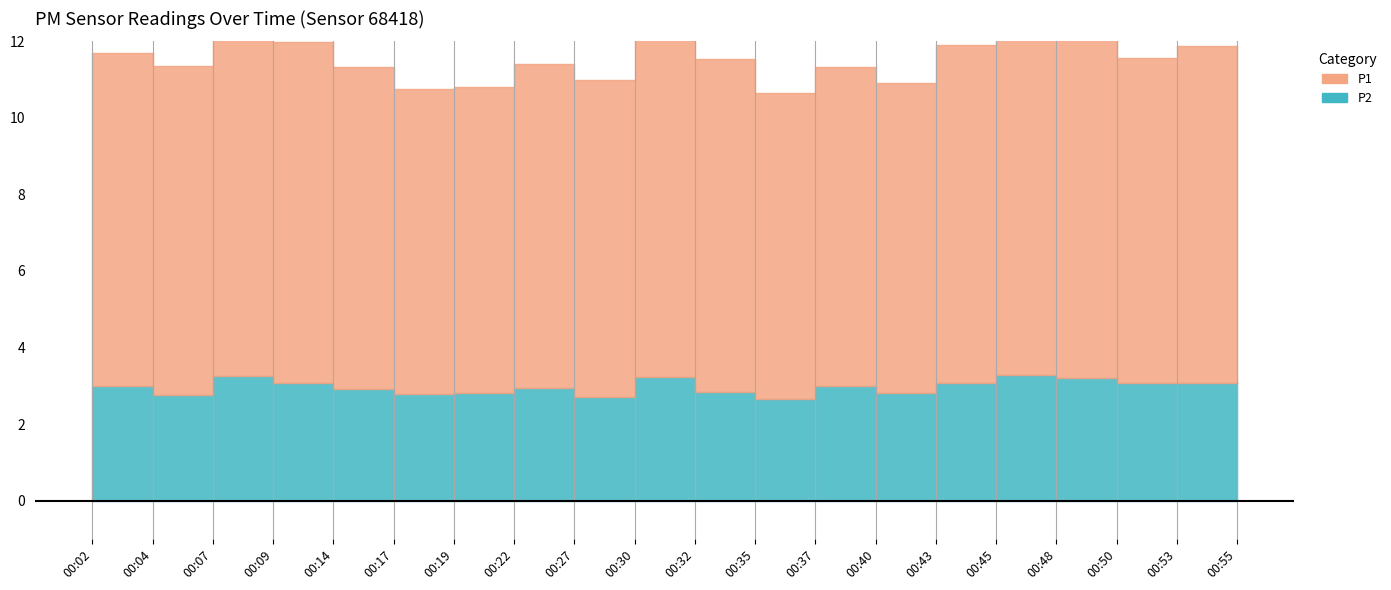

True or false: P2 and P1 cross at least once.

False